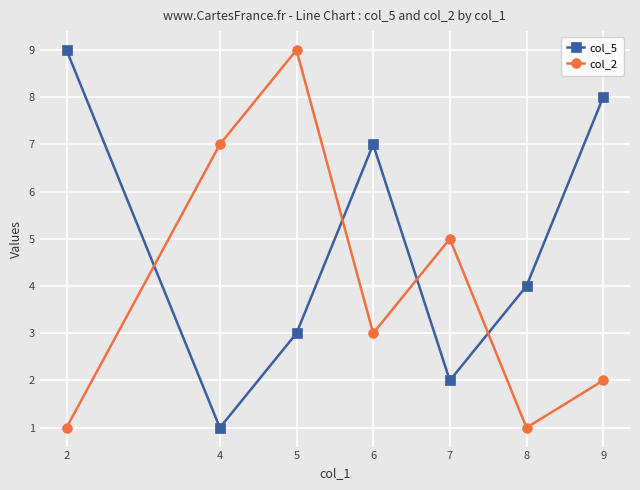

What are all the series names shown in the legend?

col_5, col_2